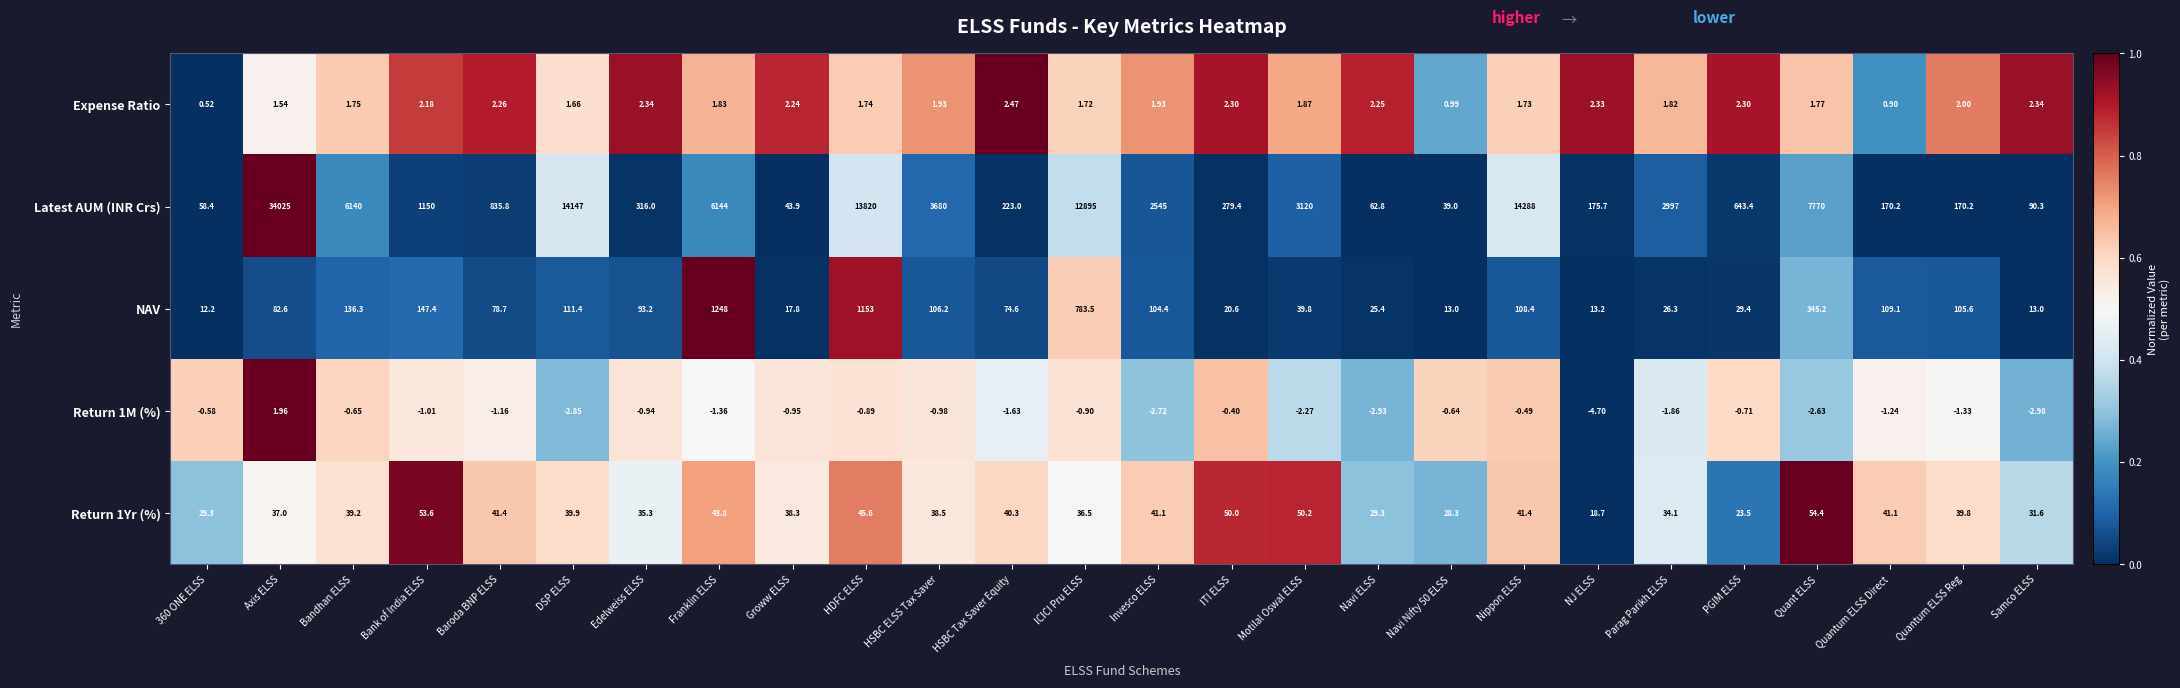

Where is NAV nearest to the value 630?

ICICI Pru ELSS